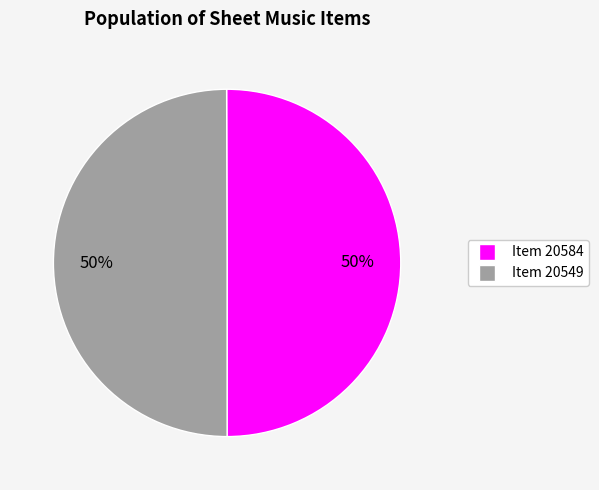

What percentage is the Item 20549 slice, to the nearest percent?

50%